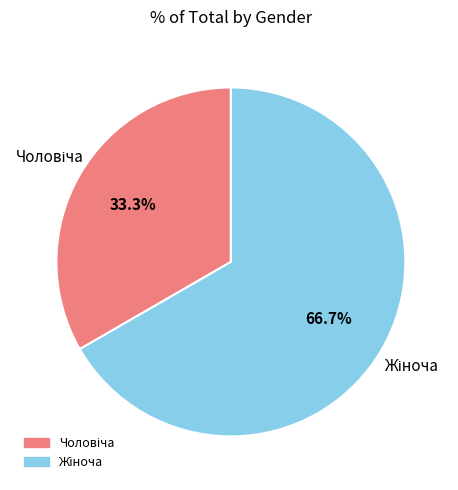

Count the number of slices in the pie.

2